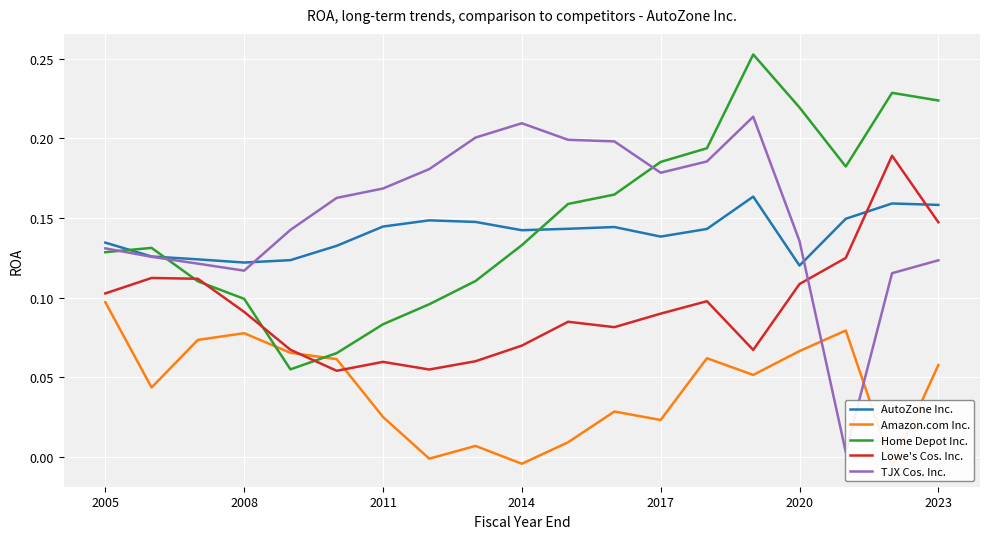

Which series ends up on top after the final intersection of Lowe's Cos. Inc. and Home Depot Inc.?

Home Depot Inc.